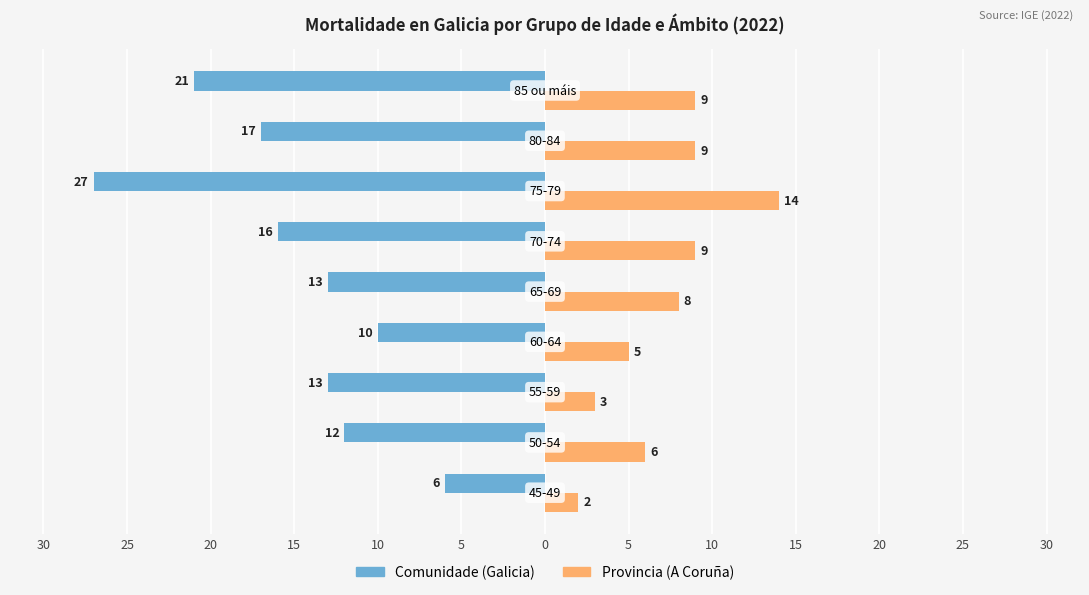

Reading left to right, list all the values displayed in this chart.

Comunidade (Galicia): -6	-12	-13	-10	-13	-16	-27	-17	-21
Provincia (A Coruña): 2	6	3	5	8	9	14	9	9